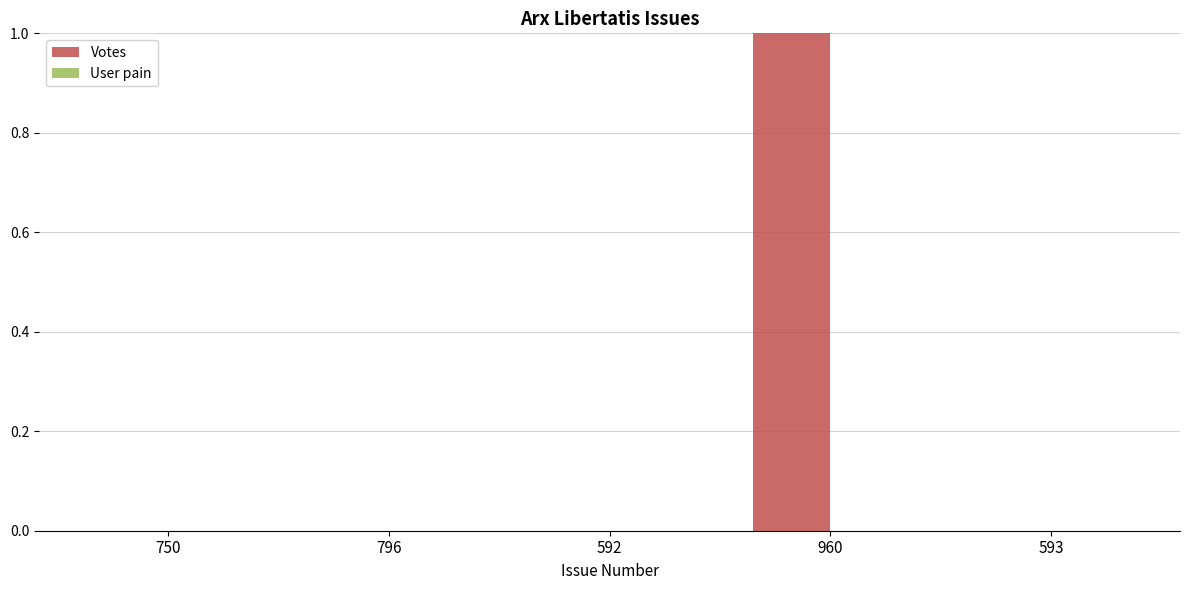

The chart shows a value of 1 at 750. True or false?

False